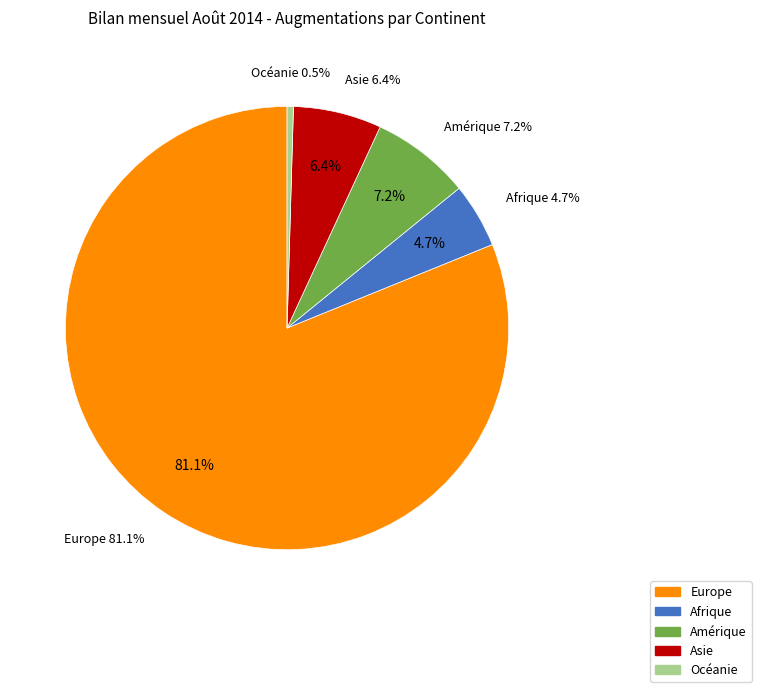

To the nearest percent, what portion does Amérique represent?

7%